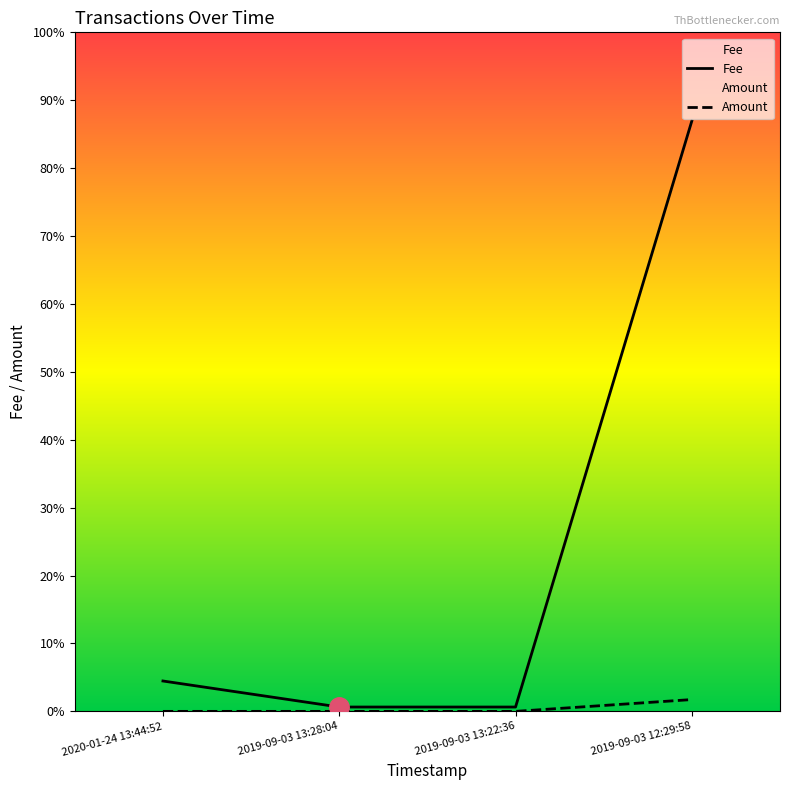

Is it true that Amount equals 0.0 at 2019-09-03 13:28:04?

False